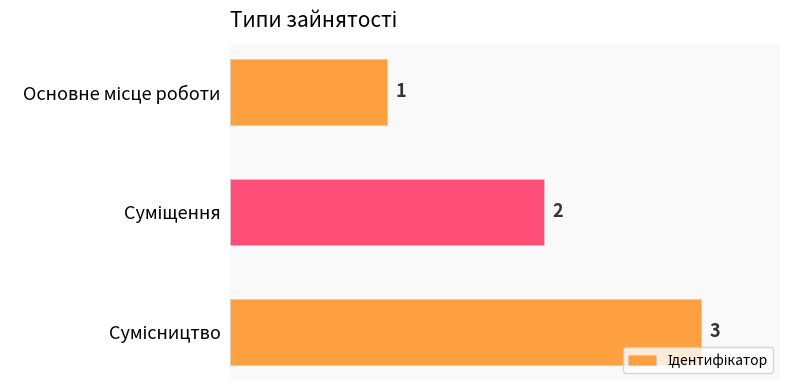

Count the values in the range 1 to 3.

3